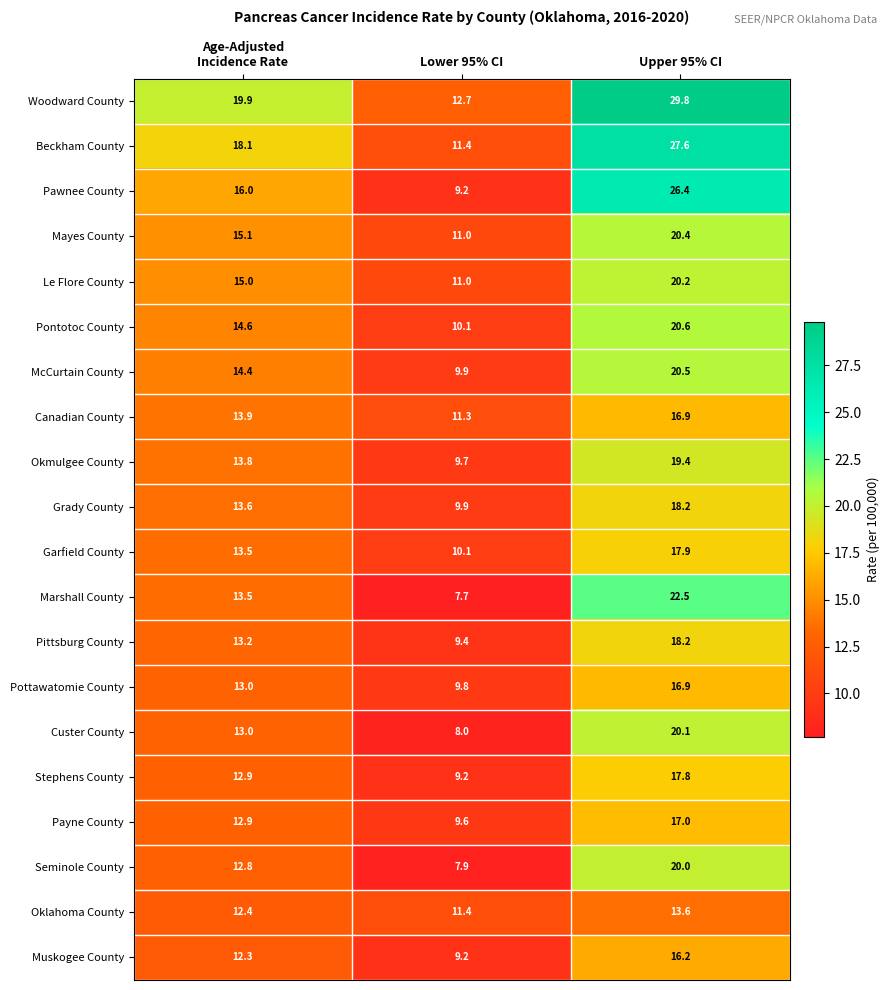

What is the sum of all Okmulgee County values?

42.9